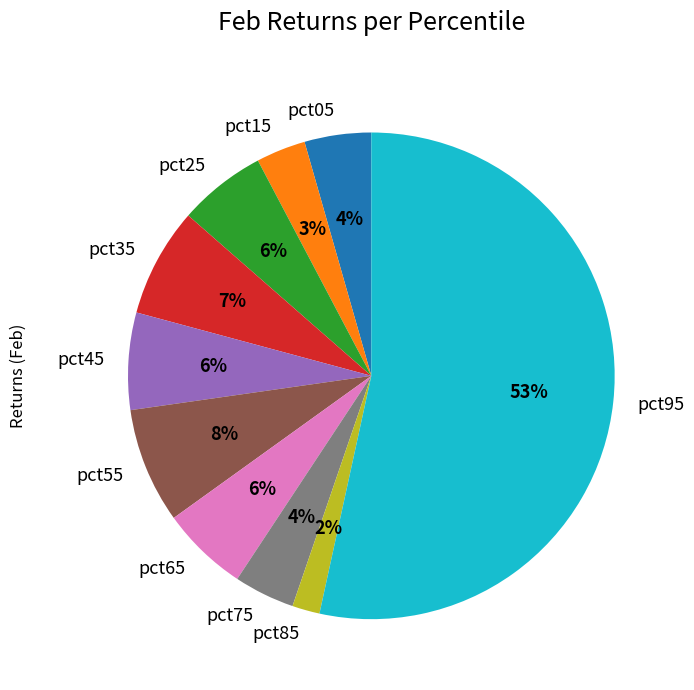

Which category has the biggest portion of the pie?

pct95